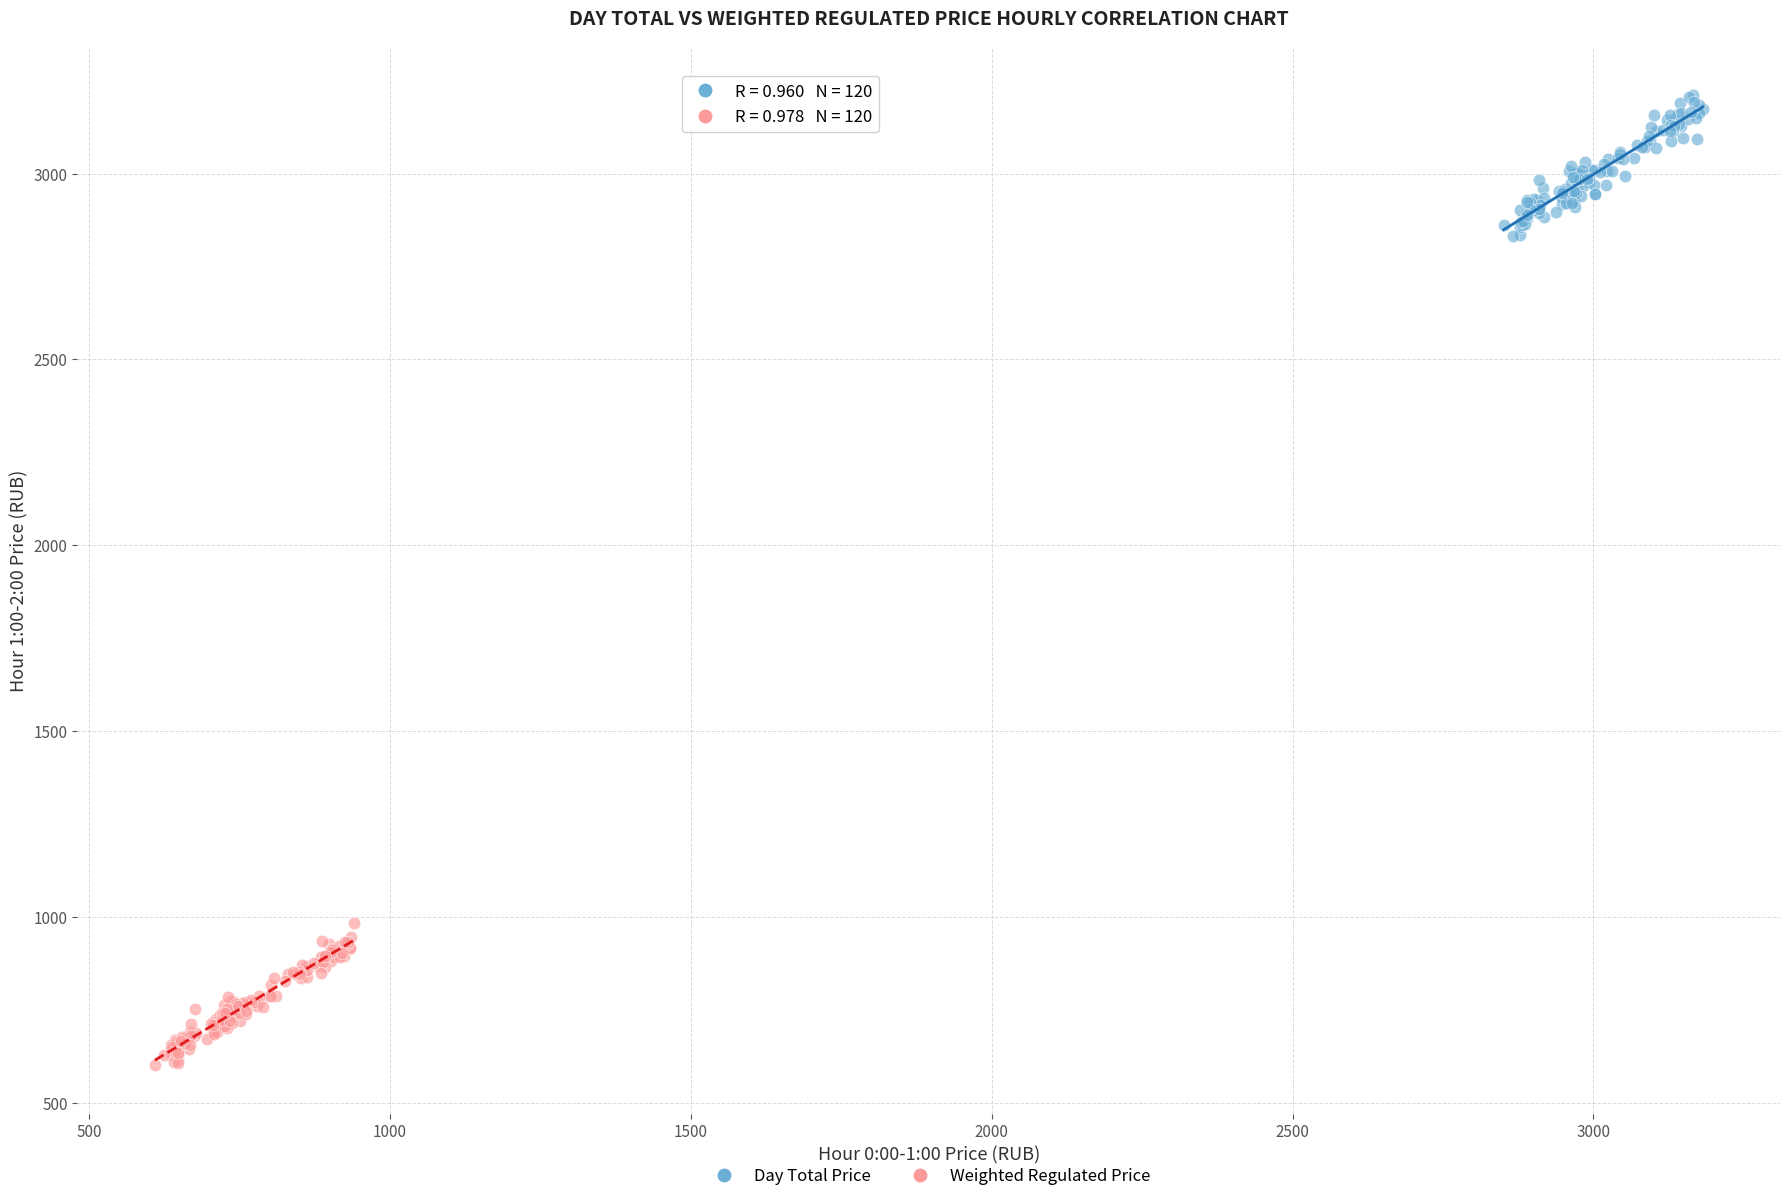

Which series contains the highest Y value?

Day Total Price